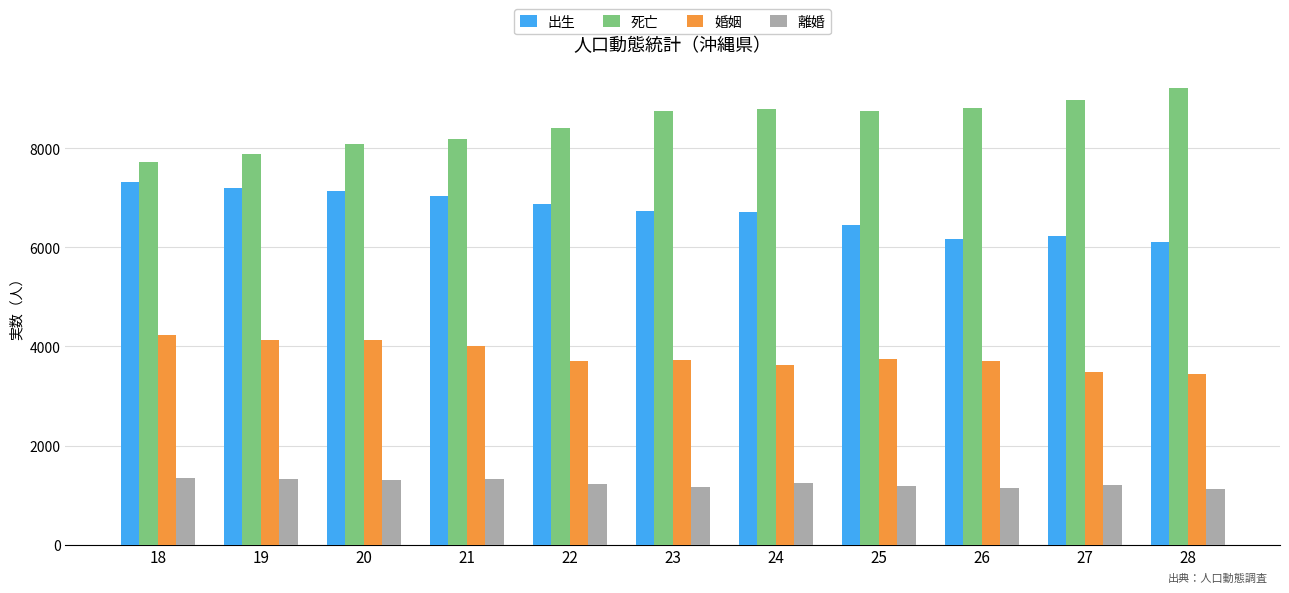

Are the bars grouped side by side (vs. stacked)?

Yes